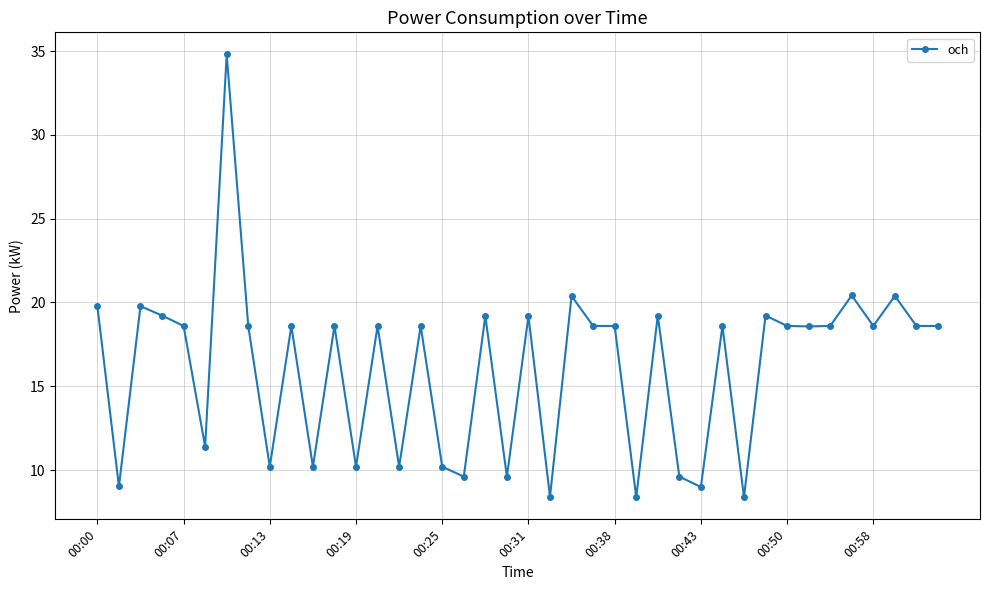

How many lines are shown in the chart?

1